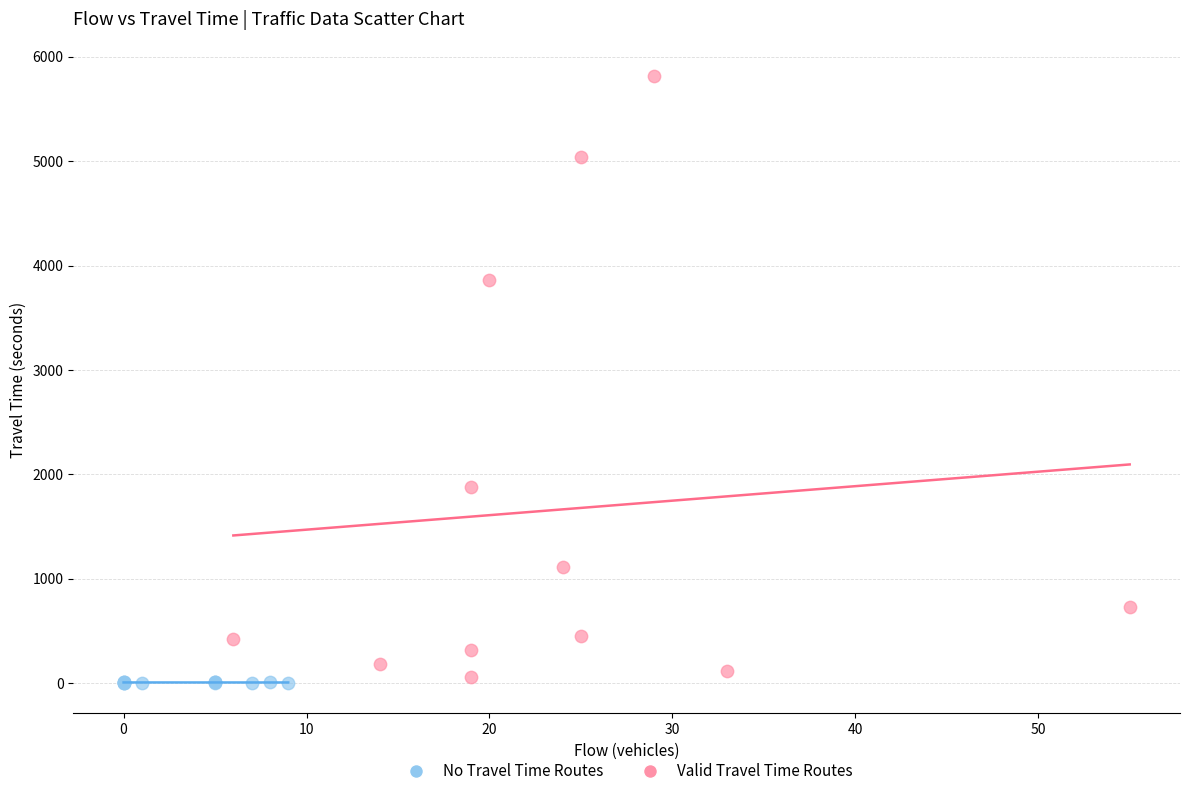

Which series has the widest spread of Y values?

Valid Travel Time Routes